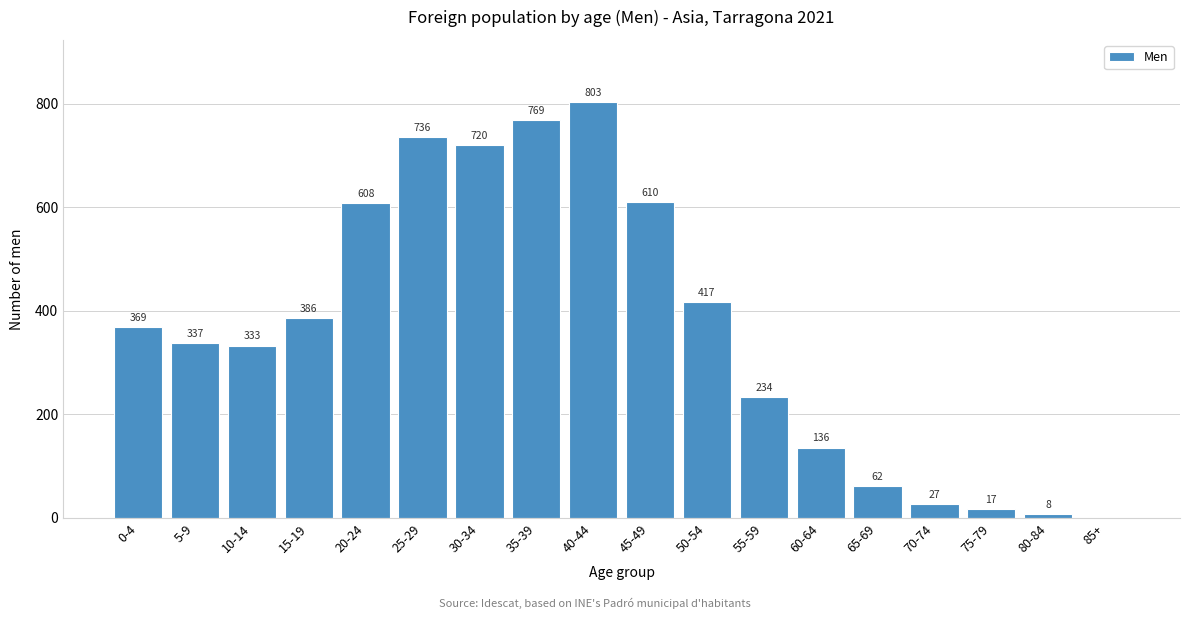

Reading right to left, extract all data points from this chart.

85+=0	80-84=8	75-79=17	70-74=27	65-69=62	60-64=136	55-59=234	50-54=417	45-49=610	40-44=803	35-39=769	30-34=720	25-29=736	20-24=608	15-19=386	10-14=333	5-9=337	0-4=369